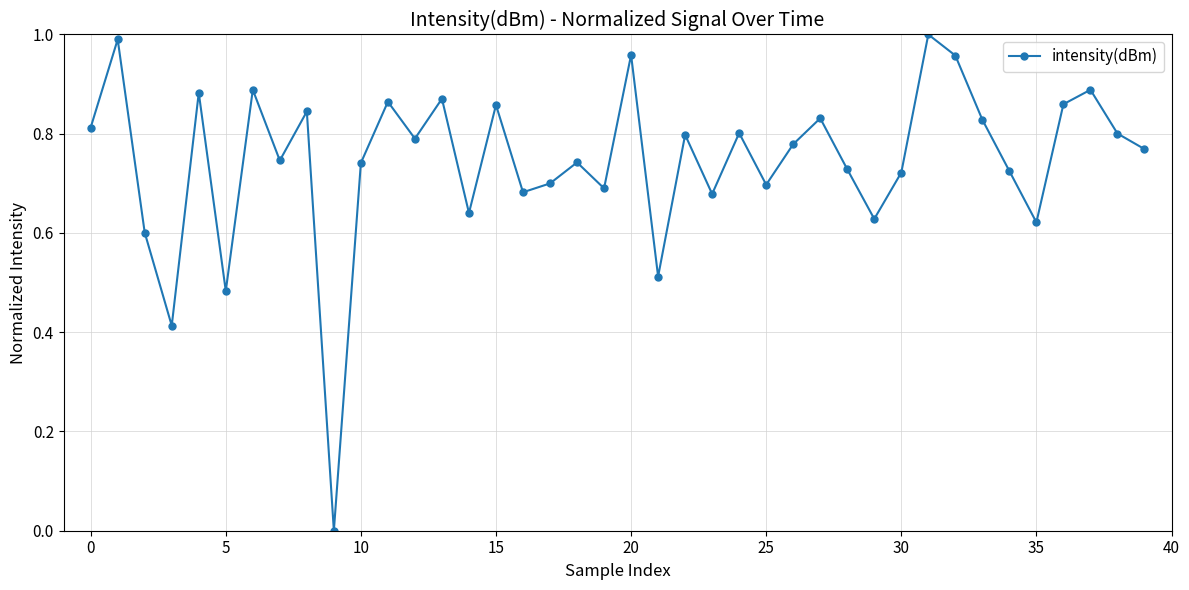

True or false: the data has more than 1 interior local peaks.

True